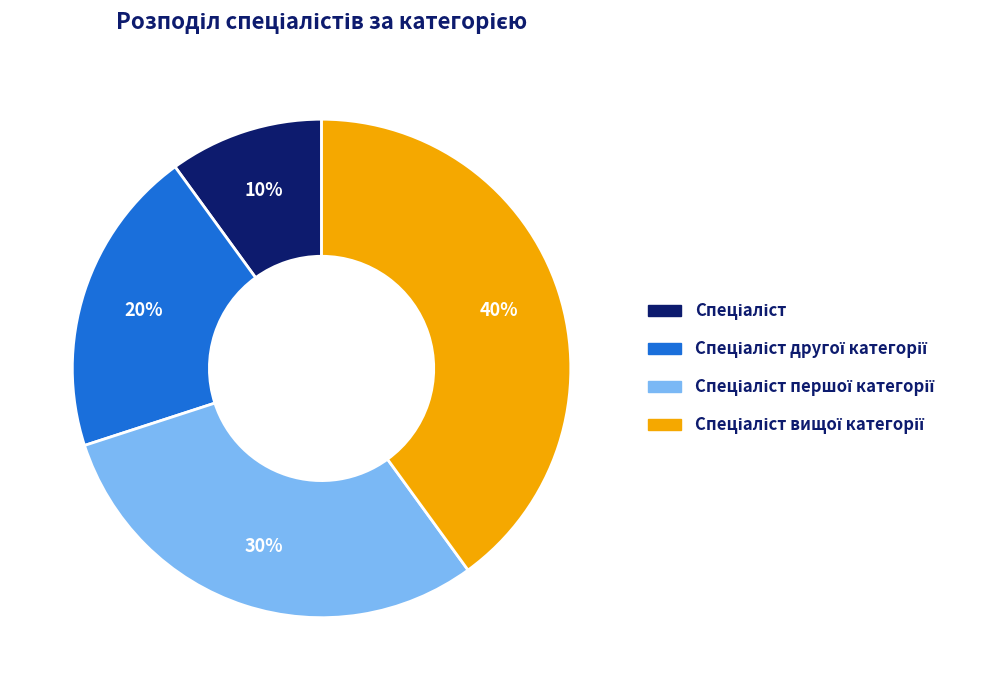

Is there any slice that represents more than half of the pie?

No